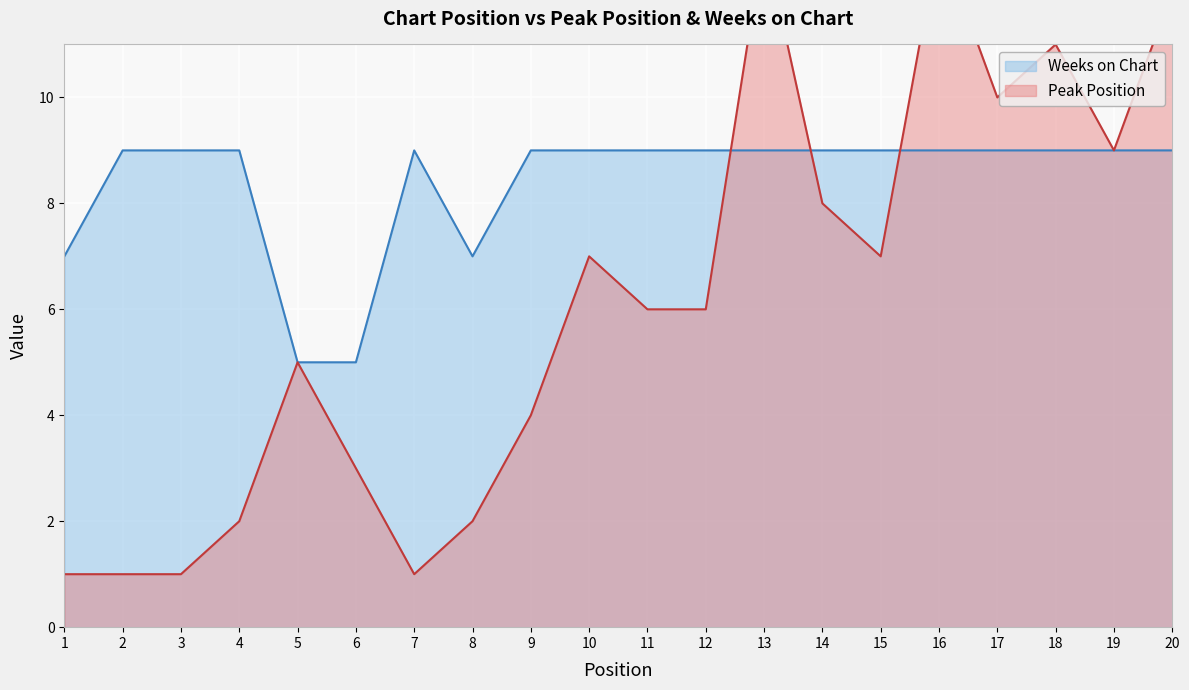

Between which two adjacent categories do Weeks on Chart and Peak Position first intersect?

12 and 13